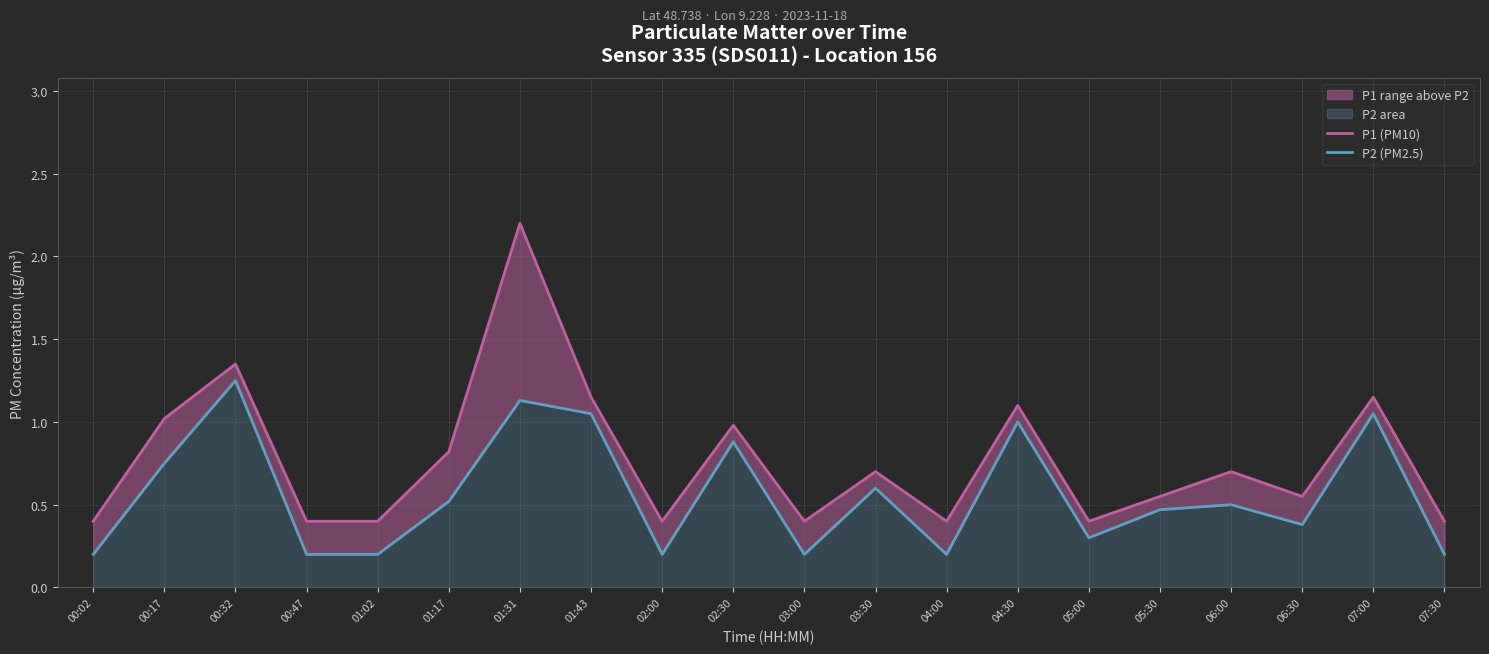

Which category has the lowest value across all series?

00:02